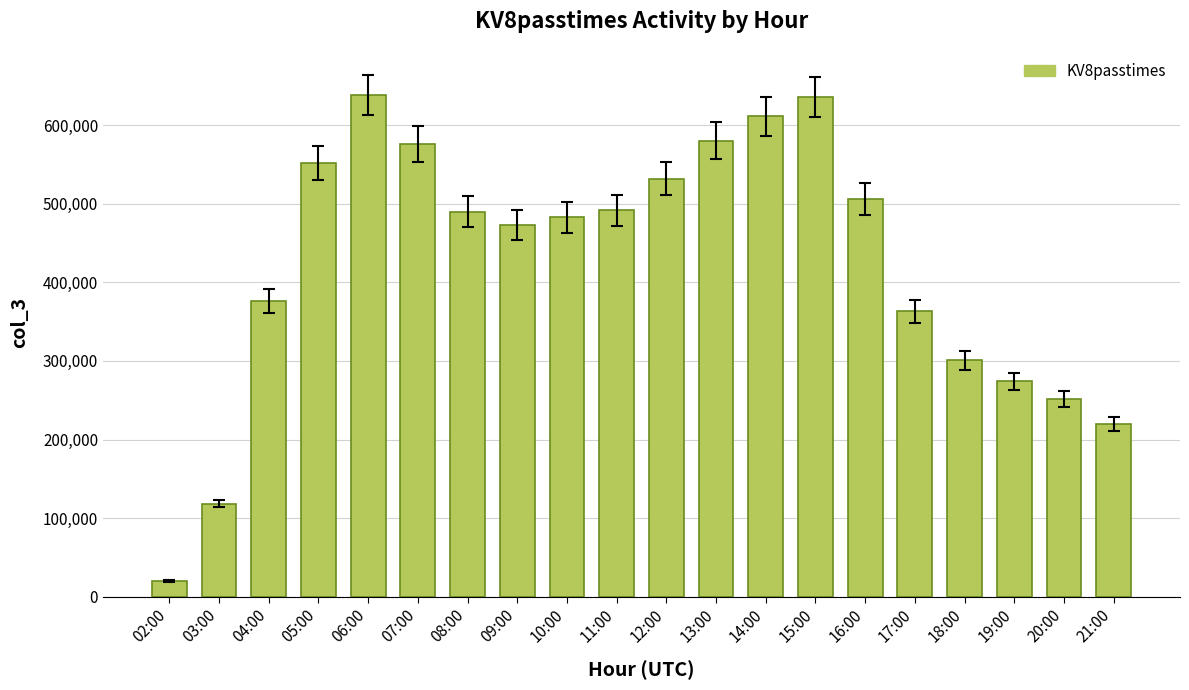

What is the greatest value displayed?

638460